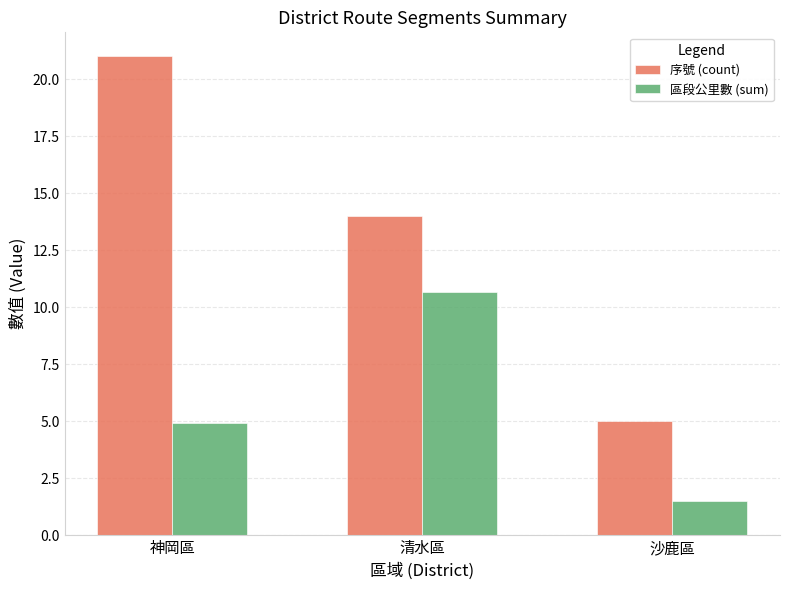

What position from the left is 神岡區?

1